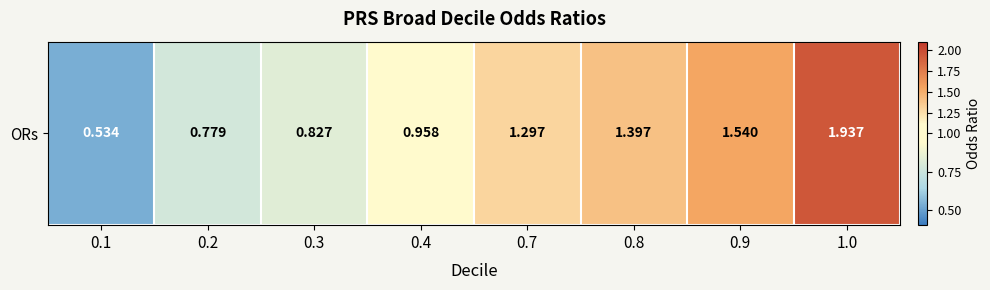

What is the maximum value shown in the chart?

1.9